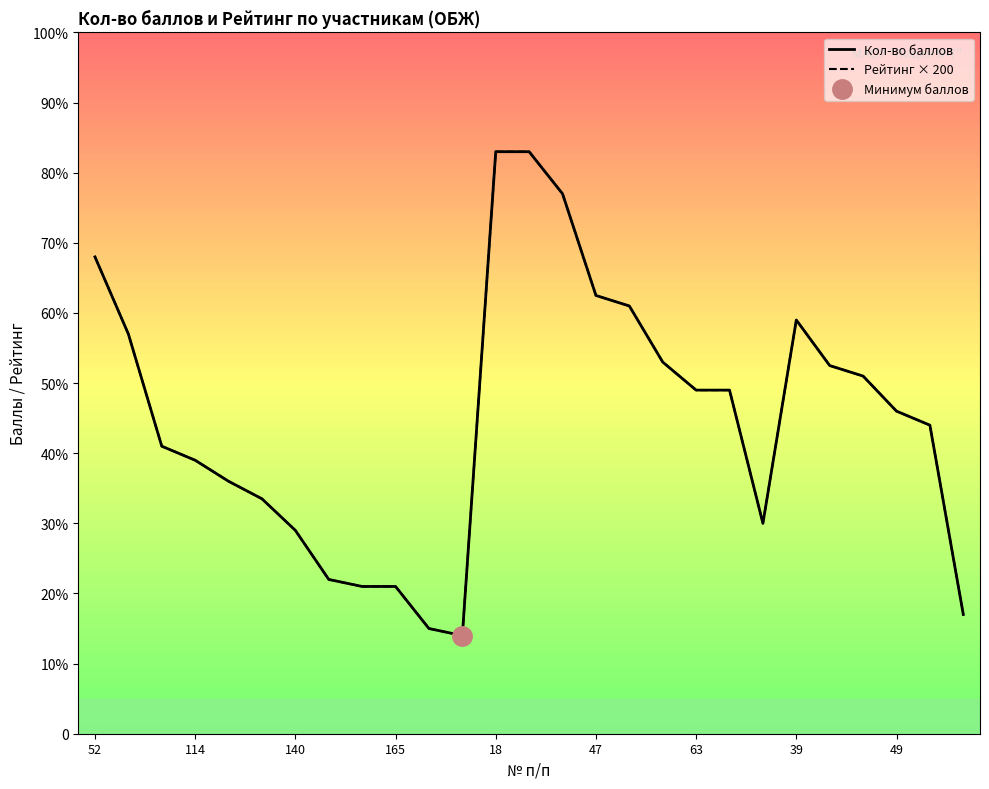

Which series has the largest range (max minus min)?

Кол-во баллов